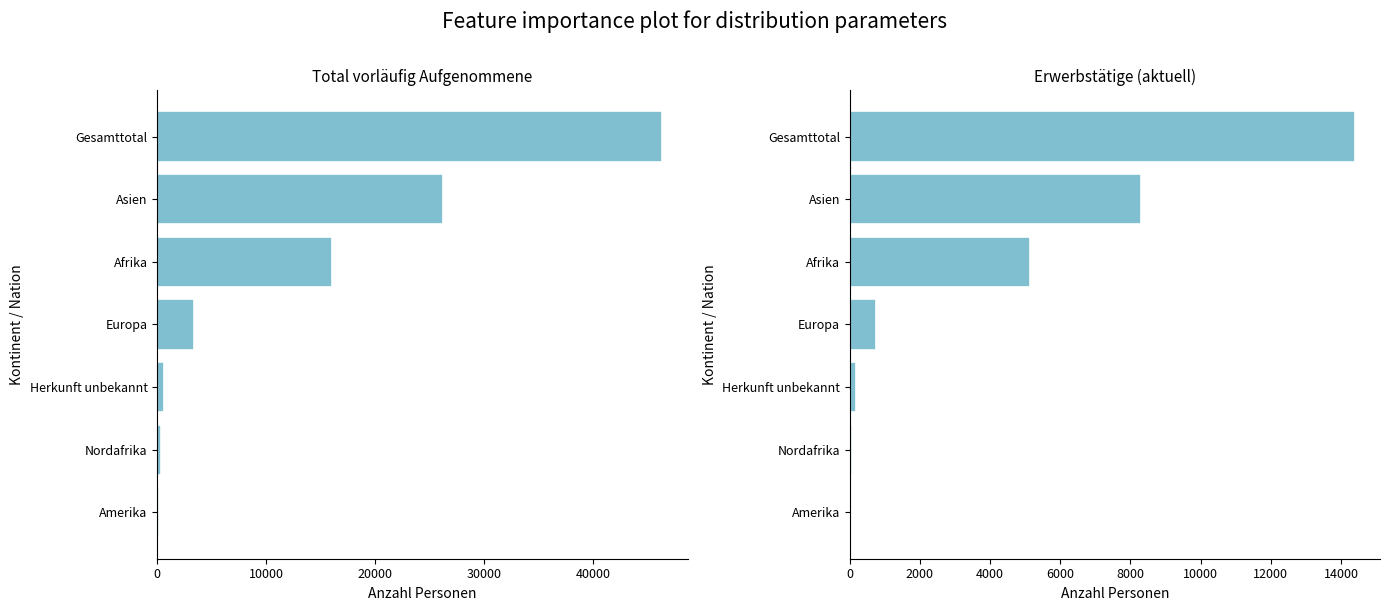

Rank the series by their maximum value, from lowest to highest.

Erwerbstätige (aktuell), Total vorläufig Aufgenommene